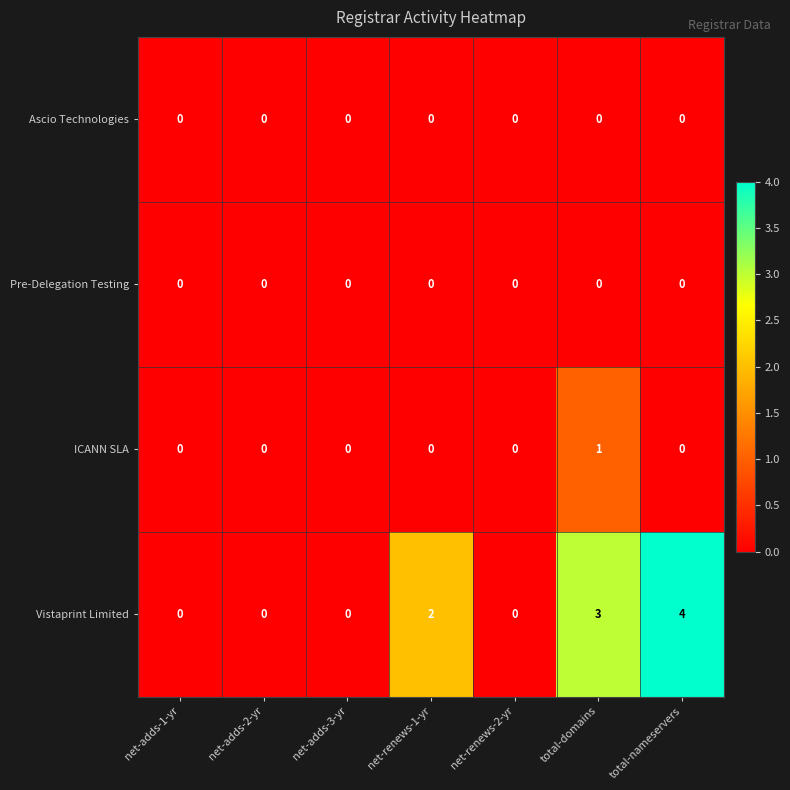

What is the difference between the maximum and minimum values in the Vistaprint Limited series?

4